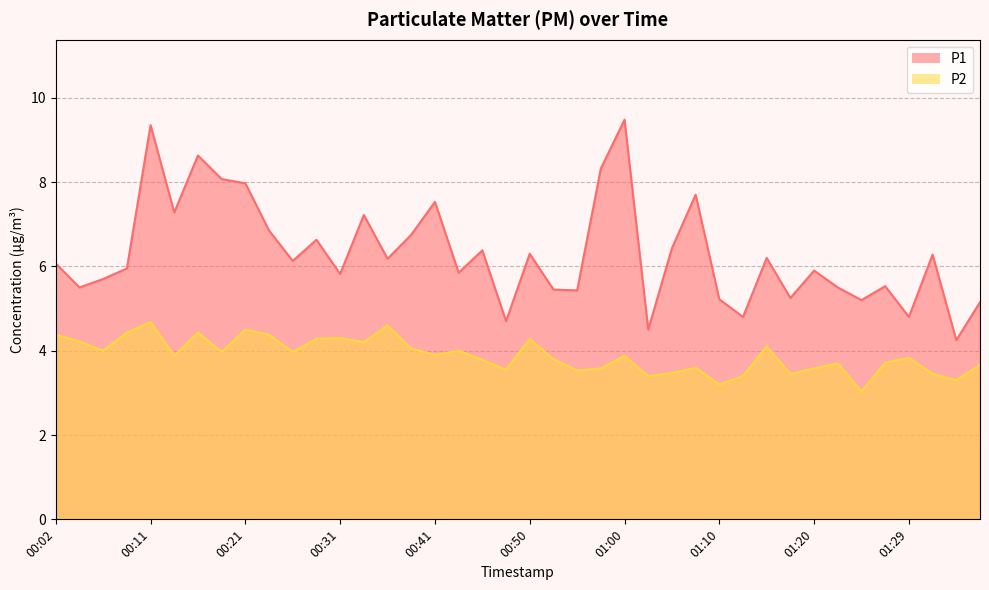

What is the label of the 11th point from the right?

01:12